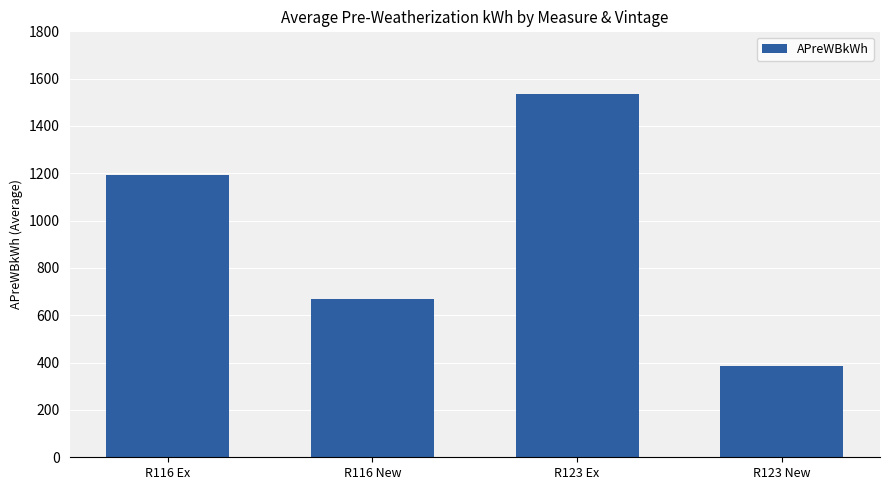

At which category does the chart reach its minimum across all series?

R123 New